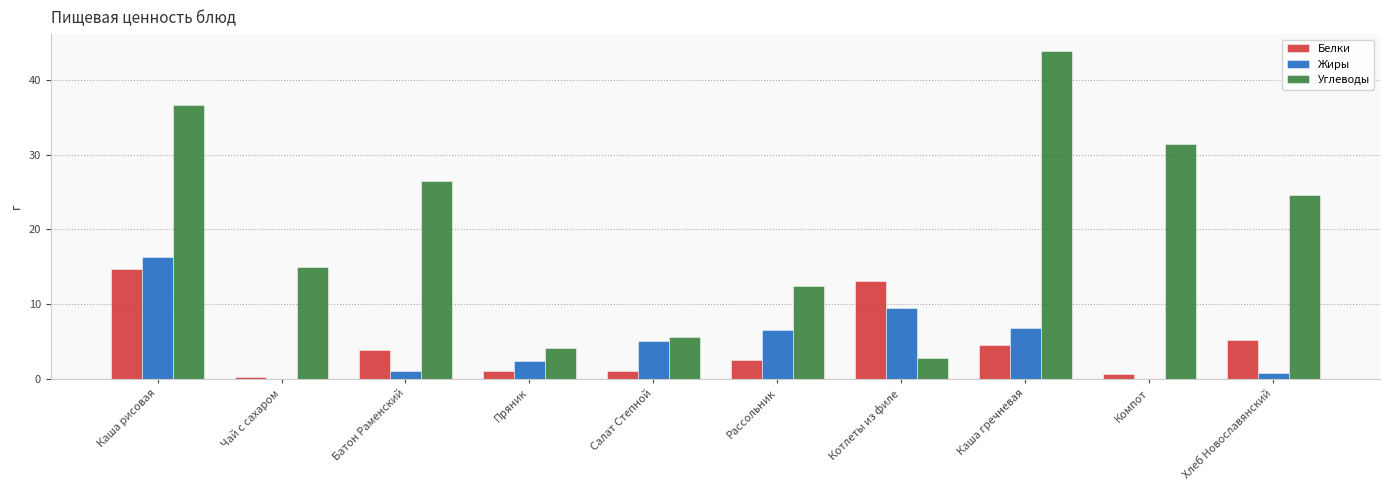

What is the total value across all series at Компот?

32.0